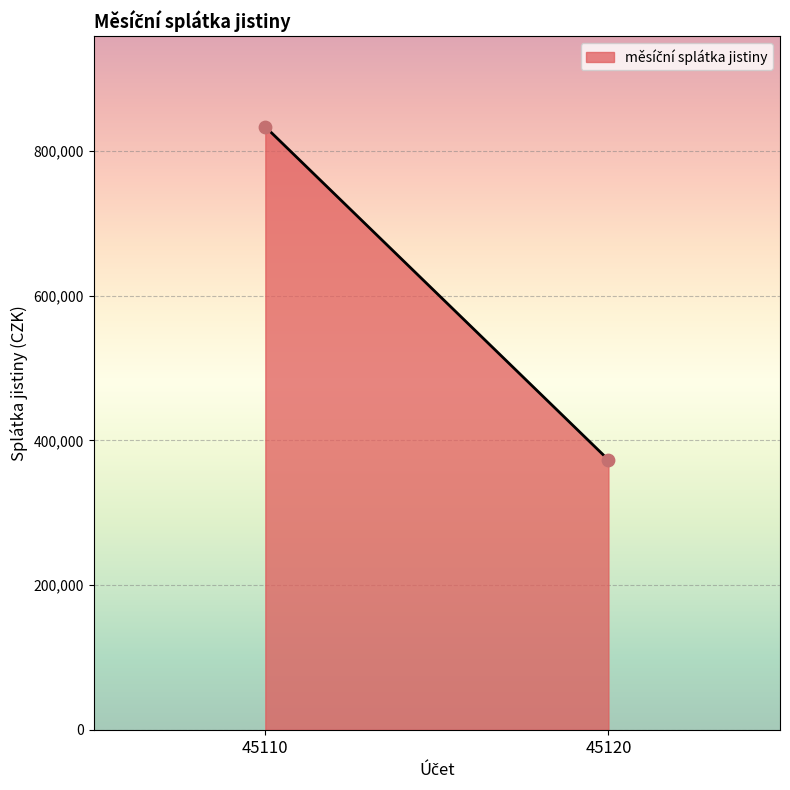

What is the average Y value?

603208.4